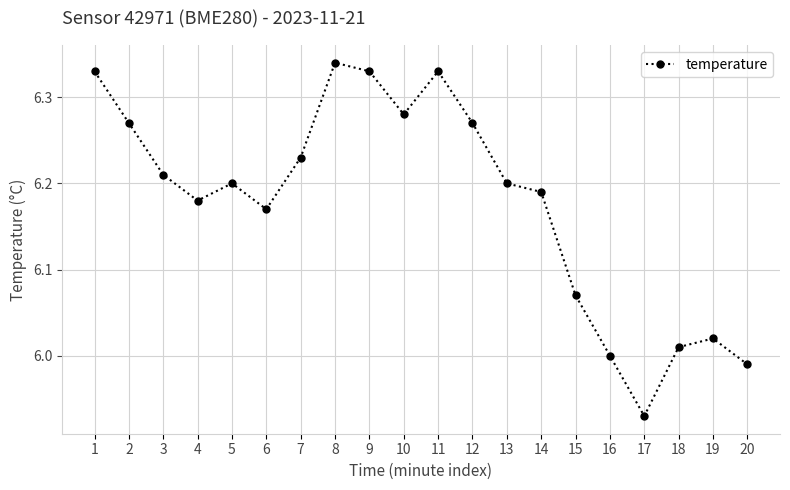

What is the sum of the values at 3 and 19?

12.2